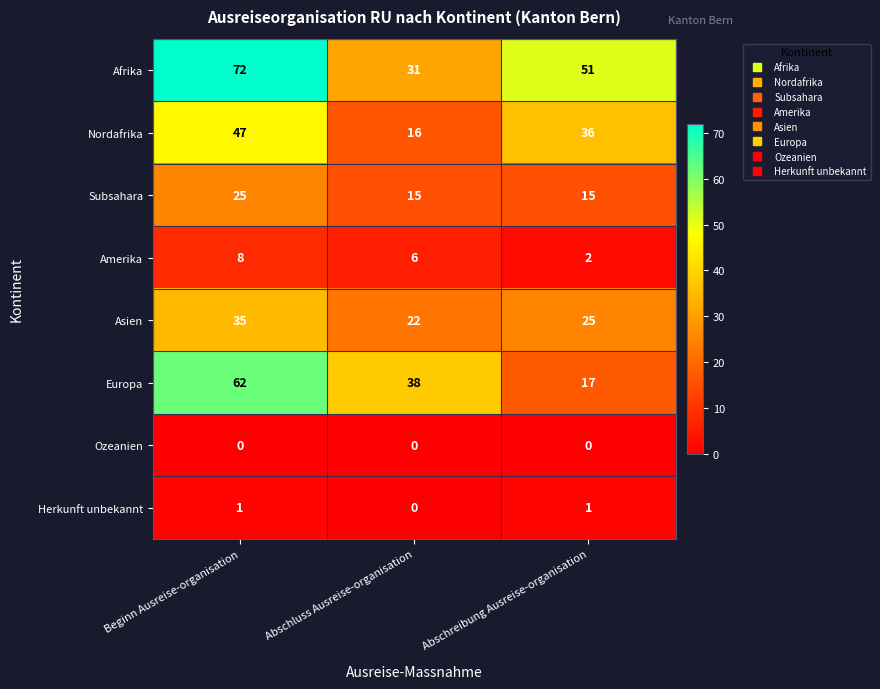

Reading right to left, transcribe all the data shown in this chart.

Afrika: Abschreibung Ausreise-organisation=51	Abschluss Ausreise-organisation=31	Beginn Ausreise-organisation=72
Nordafrika: Abschreibung Ausreise-organisation=36	Abschluss Ausreise-organisation=16	Beginn Ausreise-organisation=47
Subsahara: Abschreibung Ausreise-organisation=15	Abschluss Ausreise-organisation=15	Beginn Ausreise-organisation=25
Amerika: Abschreibung Ausreise-organisation=2	Abschluss Ausreise-organisation=6	Beginn Ausreise-organisation=8
Asien: Abschreibung Ausreise-organisation=25	Abschluss Ausreise-organisation=22	Beginn Ausreise-organisation=35
Europa: Abschreibung Ausreise-organisation=17	Abschluss Ausreise-organisation=38	Beginn Ausreise-organisation=62
Ozeanien: Abschreibung Ausreise-organisation=0	Abschluss Ausreise-organisation=0	Beginn Ausreise-organisation=0
Herkunft unbekannt: Abschreibung Ausreise-organisation=1	Abschluss Ausreise-organisation=0	Beginn Ausreise-organisation=1